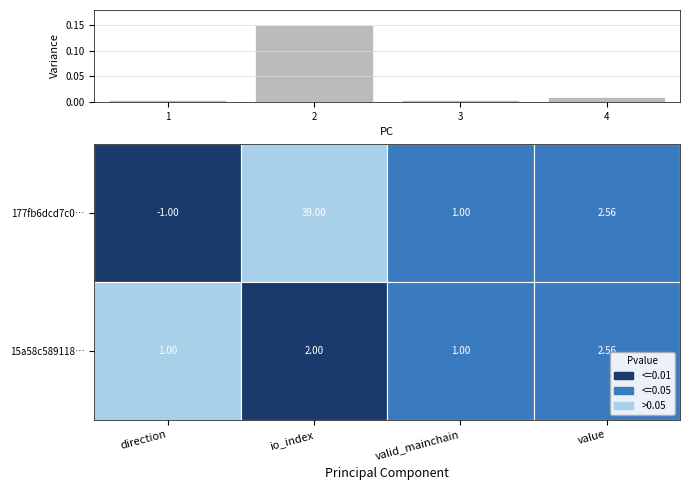

Which category has the highest value across all series?

2